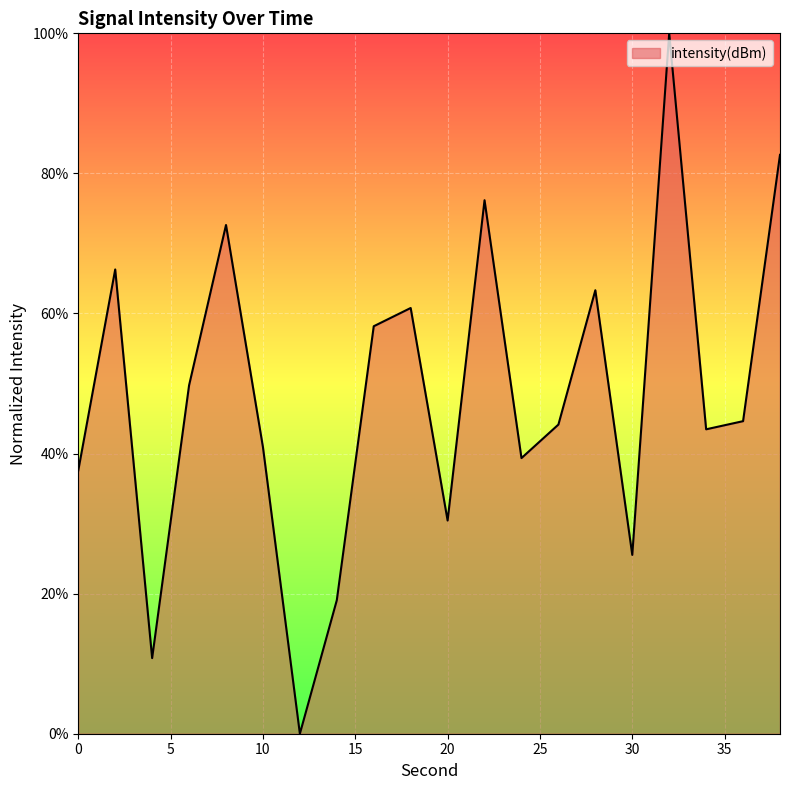

What is the difference between the maximum and minimum values?

100.0